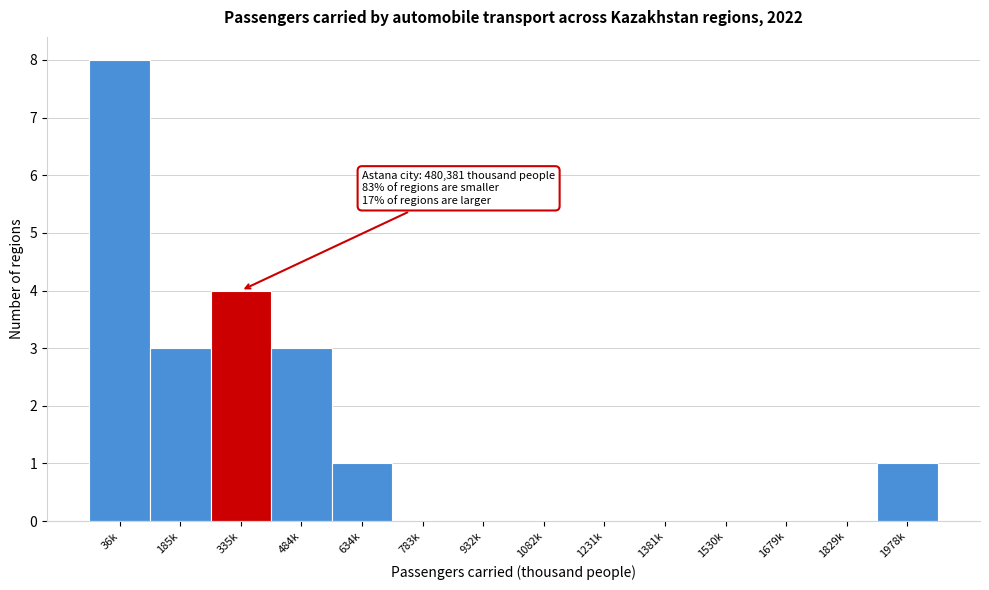

Reading left to right, what are all the values shown in this chart?

36k=8	185k=3	335k=4	484k=3	634k=1	783k=0	932k=0	1082k=0	1231k=0	1381k=0	1530k=0	1679k=0	1829k=0	1978k=1